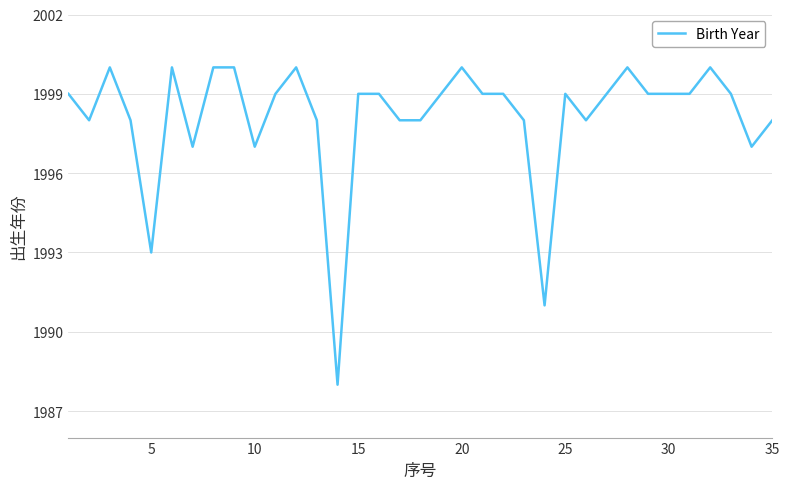

What is the difference between the maximum and minimum values?

12